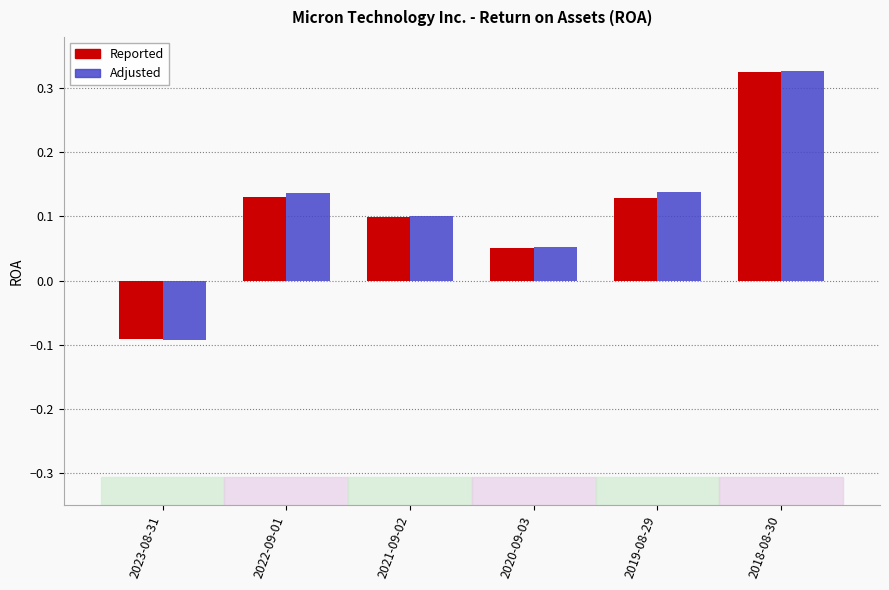

Is the value of Adjusted at 2019-08-29 greater than the value of Reported at 2023-08-31?

Yes